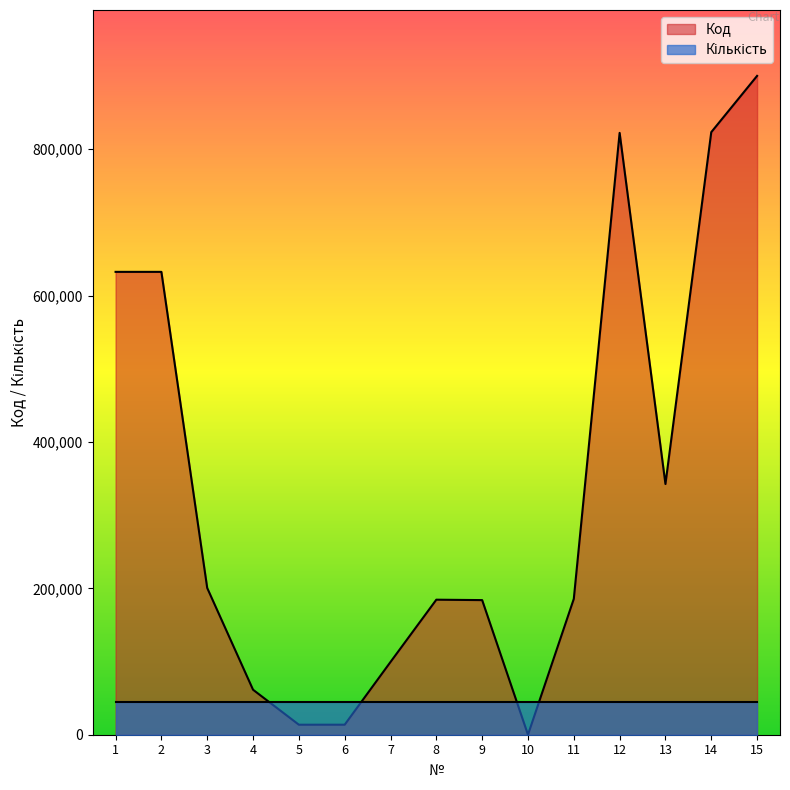

How many points are higher than both their immediate neighbors (excluding endpoints)?

2